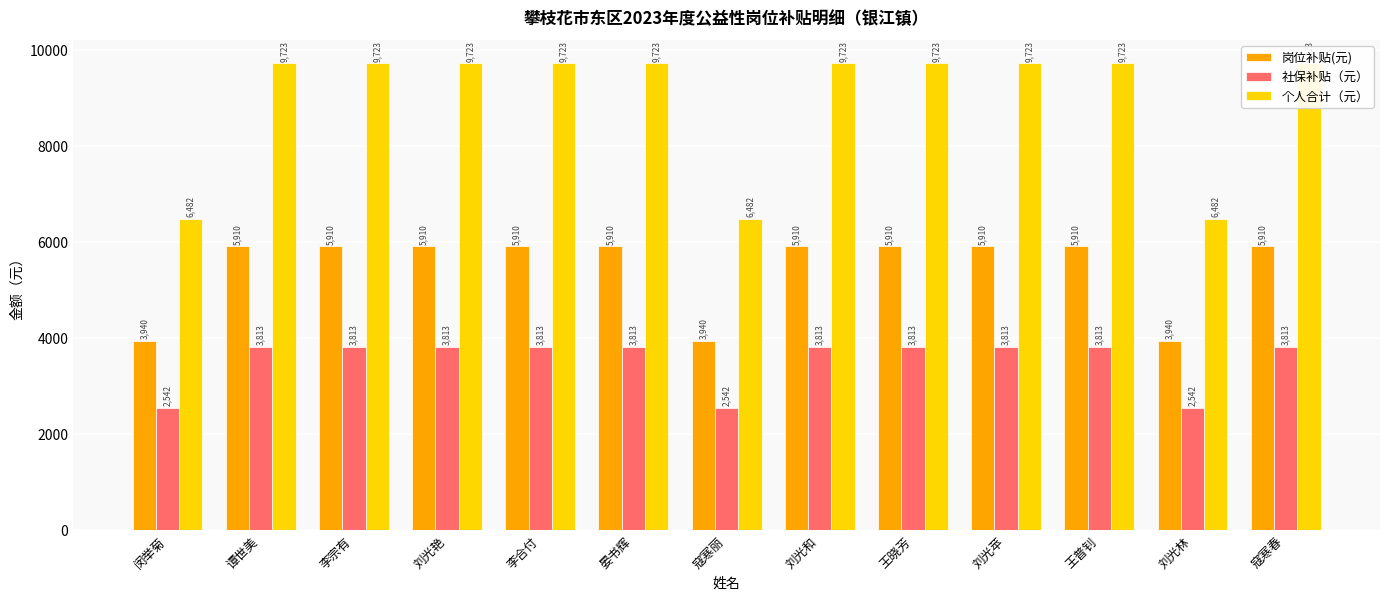

At how many categories does at least one series exceed 6826?

10